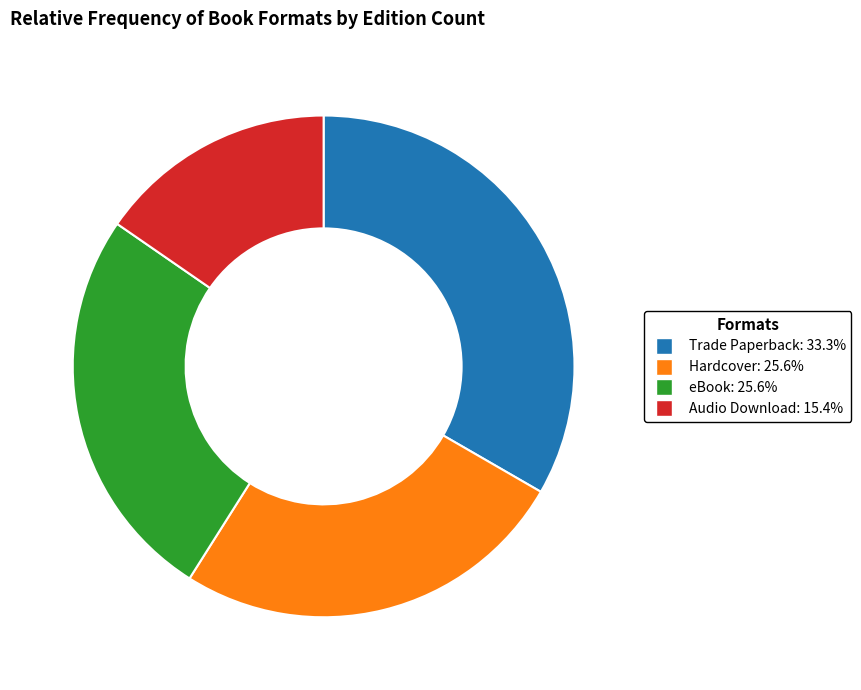

What is the ratio of the value at Trade Paperback to the value at eBook?

1.3